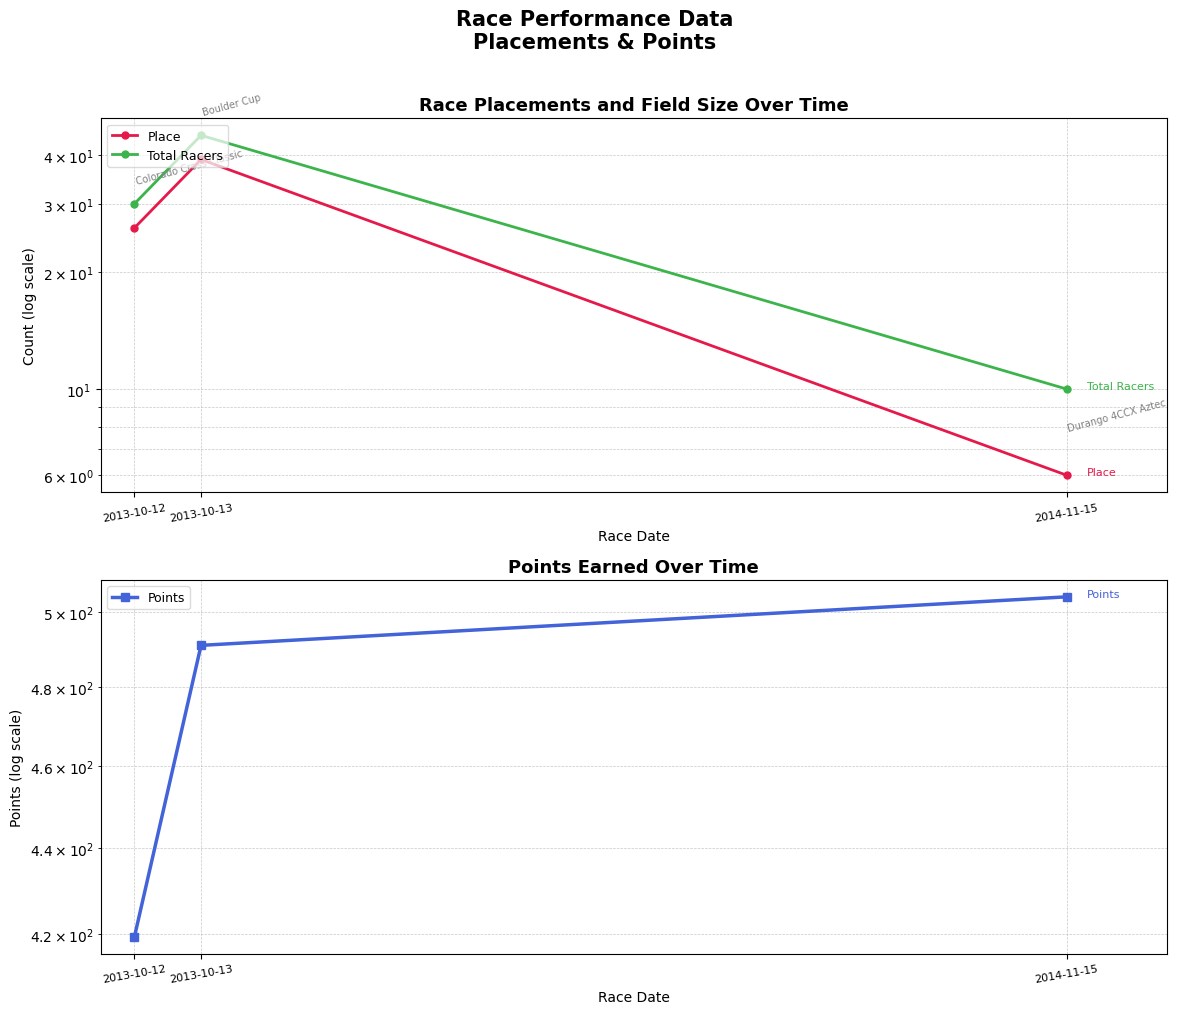

Count the number of data series in this chart.

3